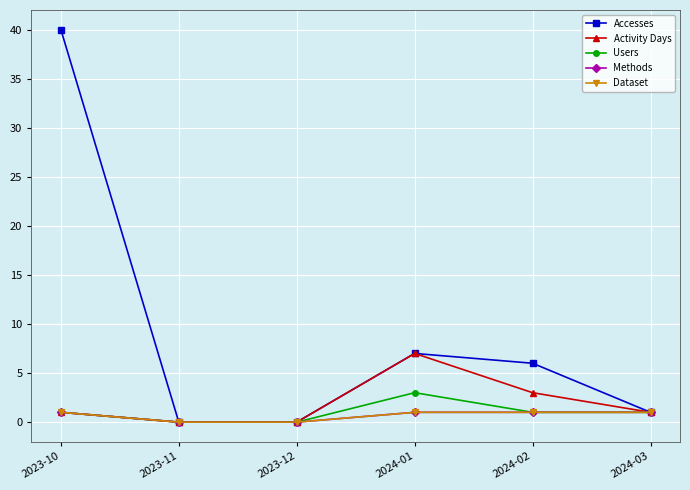

Between 2024-01 and 2024-03, which series saw the biggest shift?

Accesses